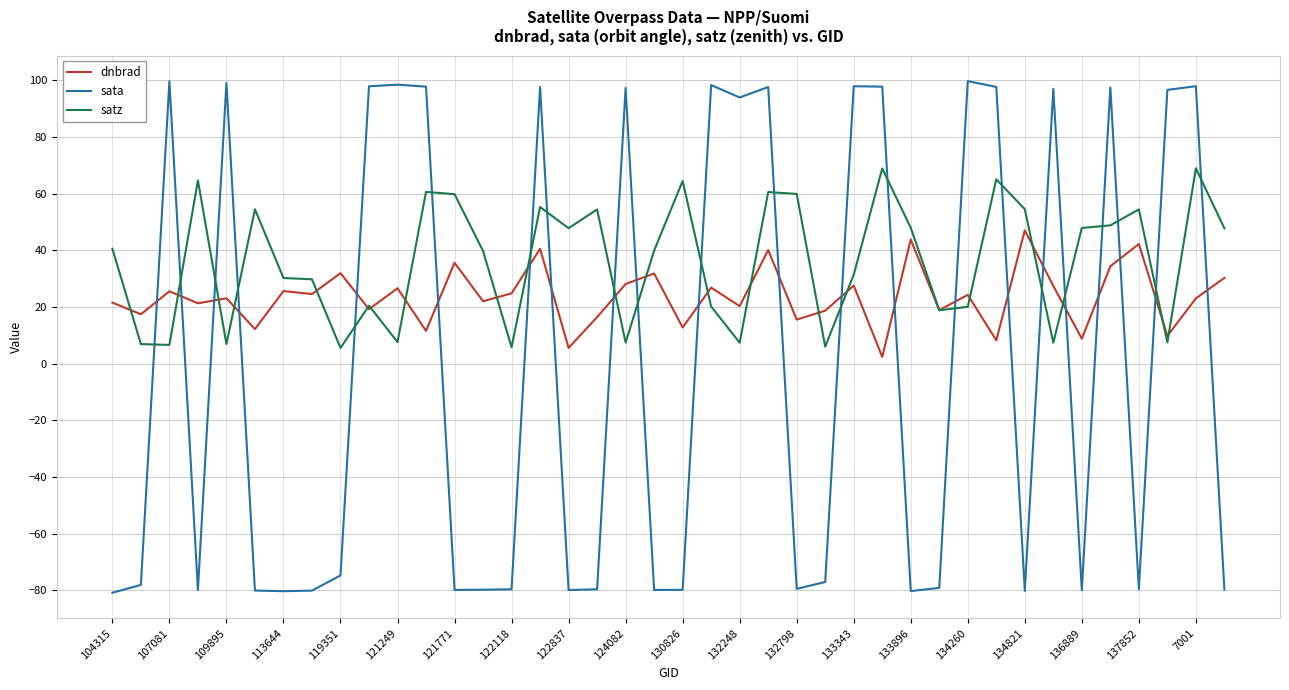

What is the difference between the maximum and minimum values in the satz series?

63.4